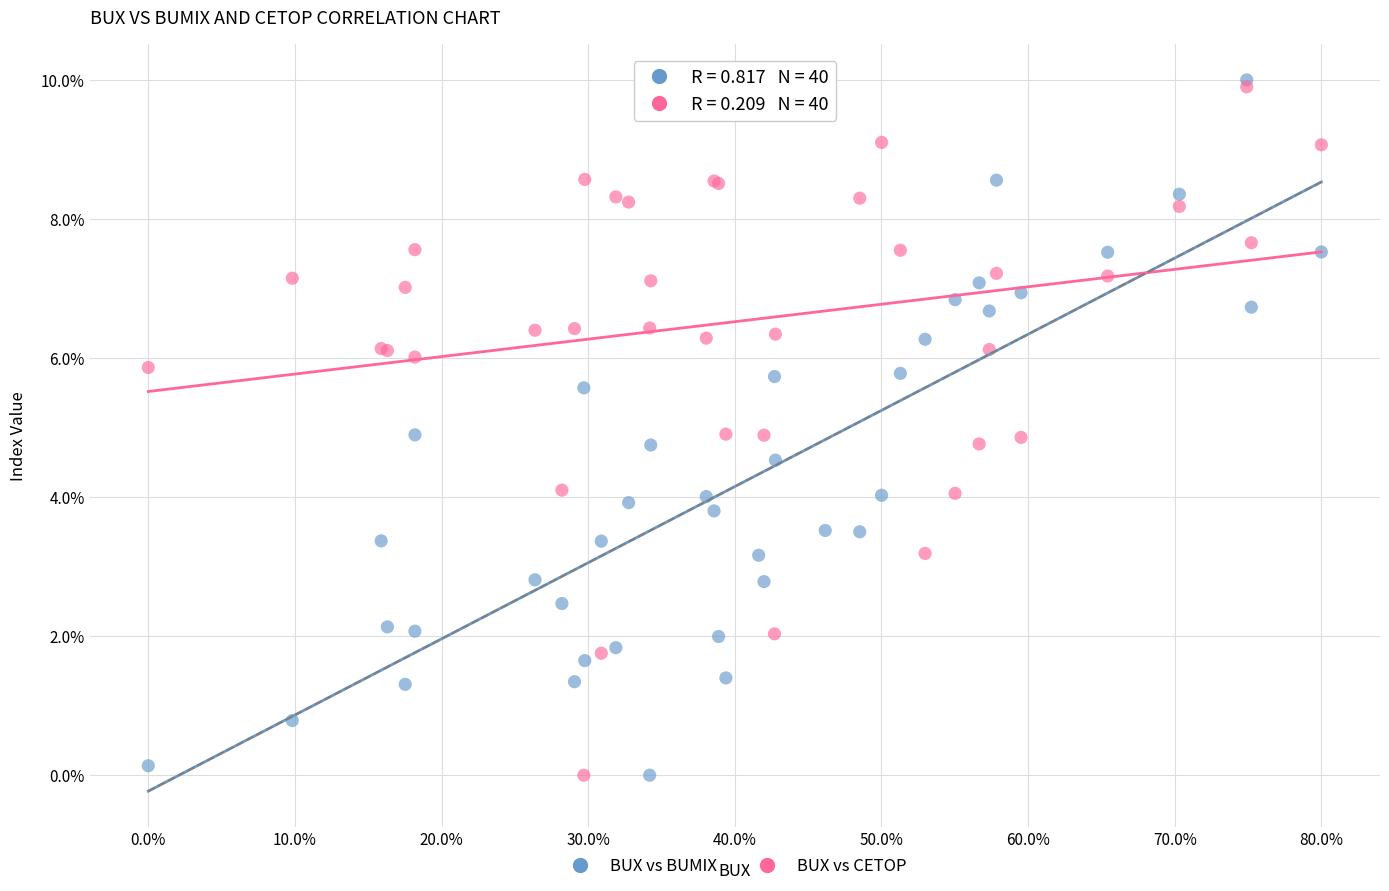

What are all the series names shown in the legend?

BUX vs BUMIX, BUX vs CETOP